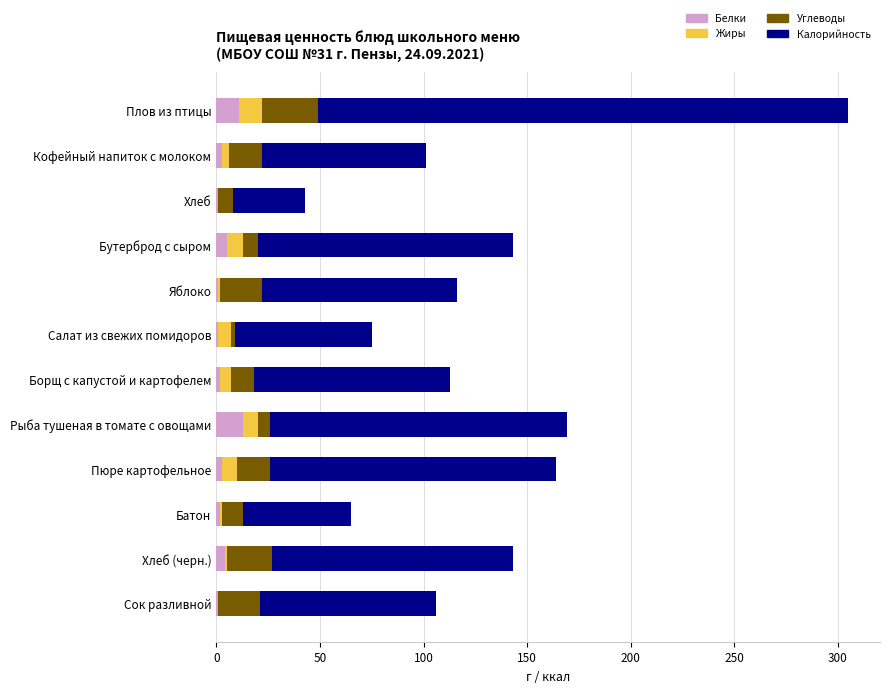

At which category is the sum across all series the highest?

Плов из птицы